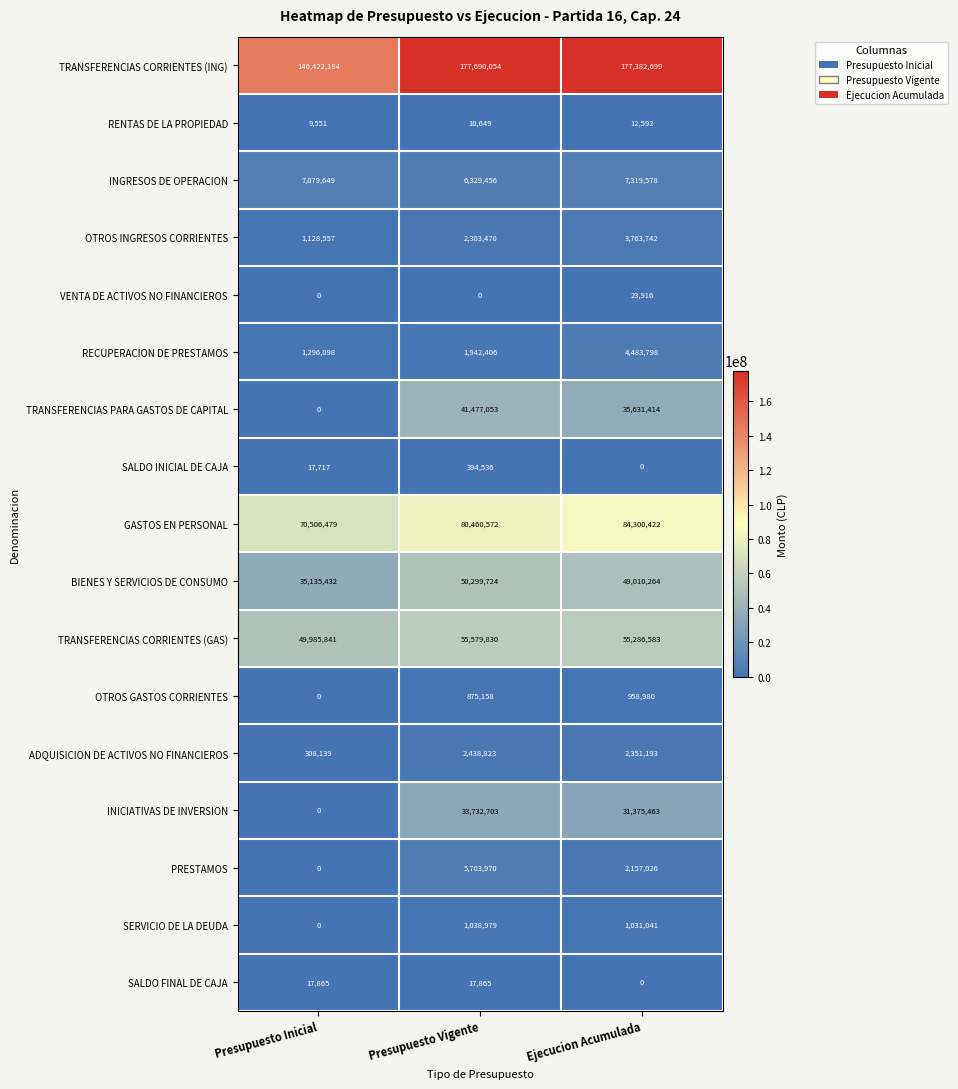

What is the difference between the highest and lowest values at Presupuesto Vigente?

177690054